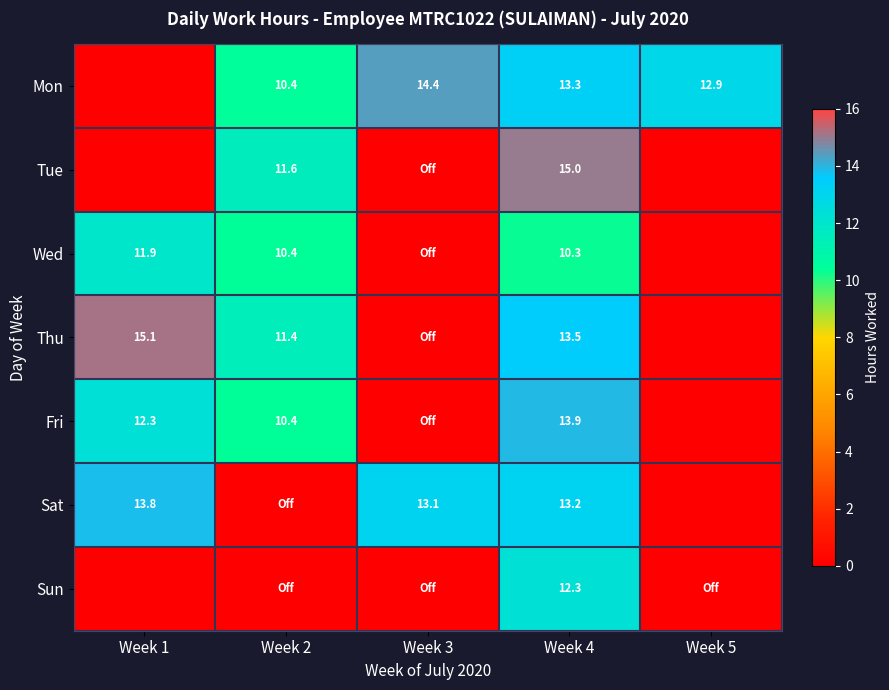

The Fri series shows 5.7 at Week 1. True or false?

False